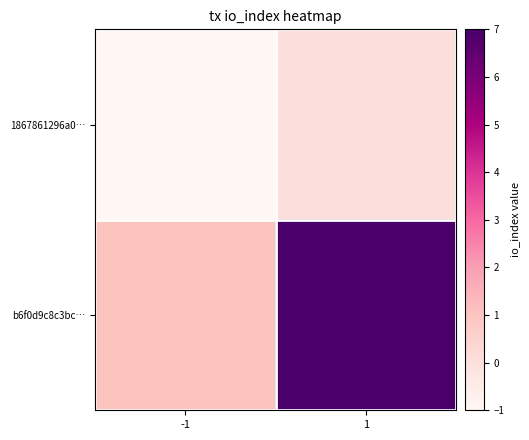

Reading left to right, what are all the values shown in this chart?

1867861296a0…: -1=-1	1=0
b6f0d9c8c3bc…: -1=1	1=7